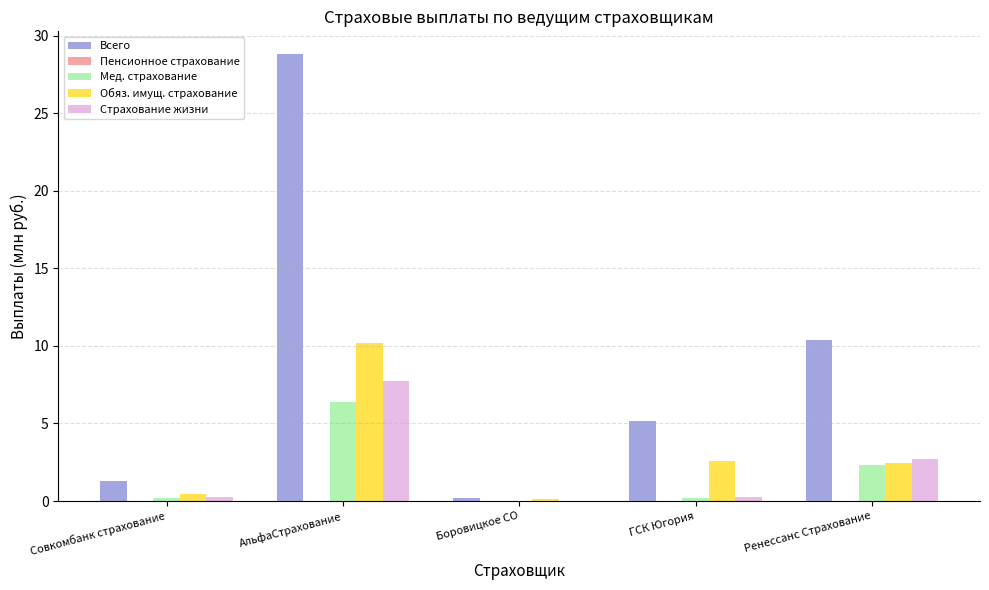

At which label does Обяз. имущ. страхование first exceed 2?

АльфаСтрахование